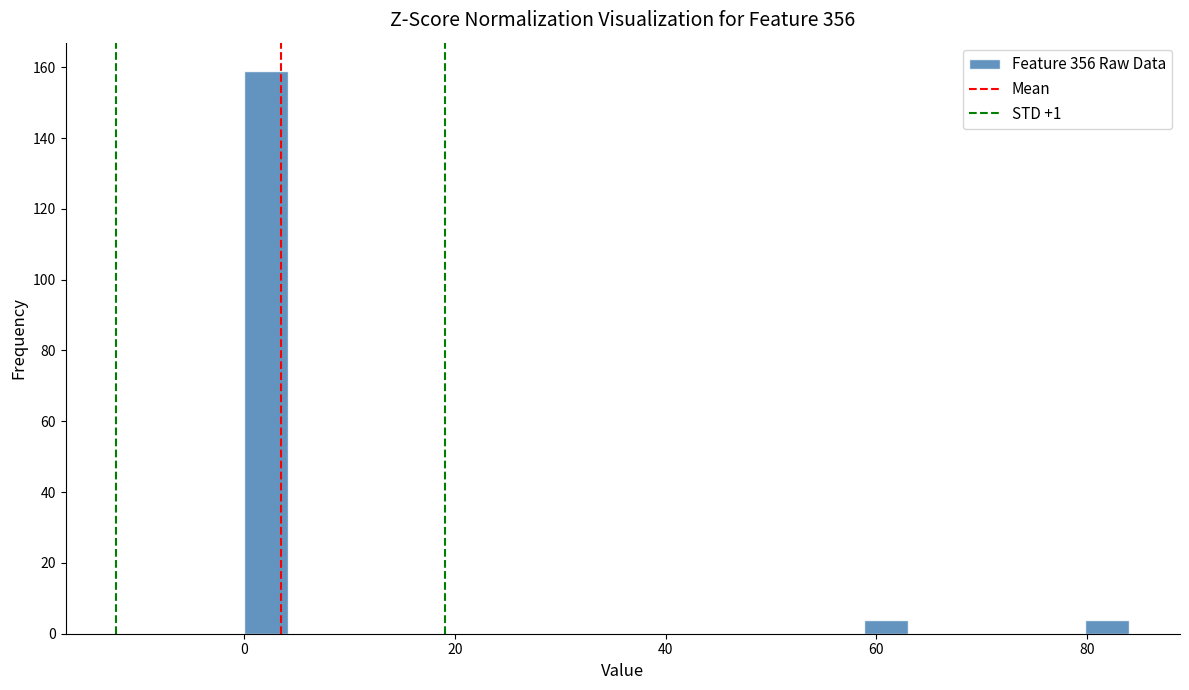

Read against the x-axis, roughly where is the centre of the tallest bar?

2